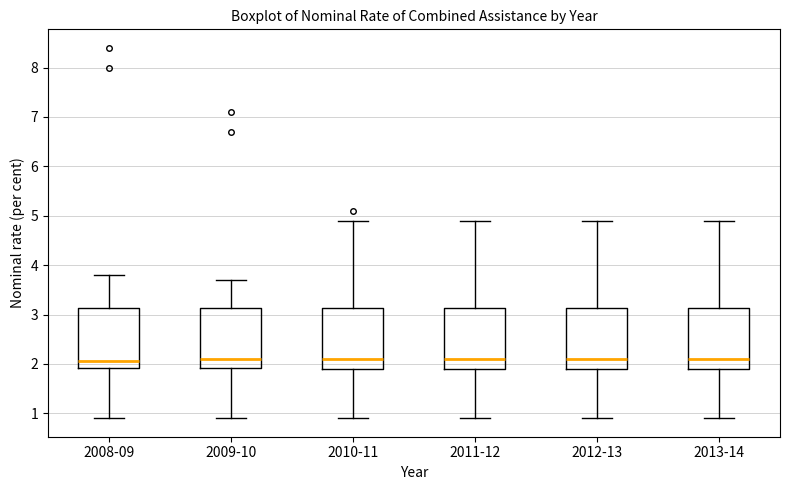

Where does the lower whisker of the box for 2010-11 end on the y-axis? The values are not printed on the chart, so give them approximately, as read against the axis.

0.9